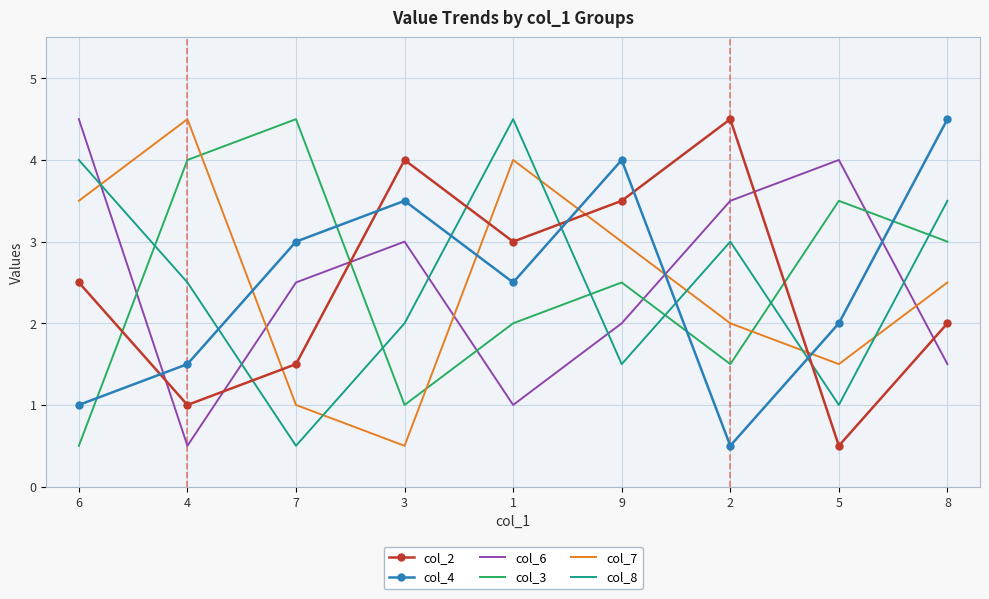

Rank the series by their maximum value, from lowest to highest.

col_2, col_4, col_6, col_3, col_7, col_8